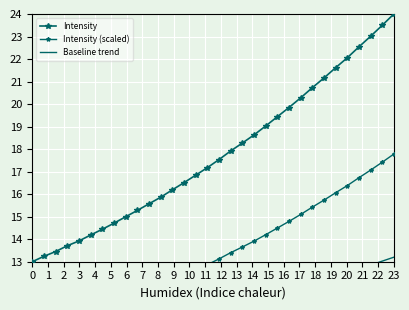

What is the minimum value shown in the chart?

7.8